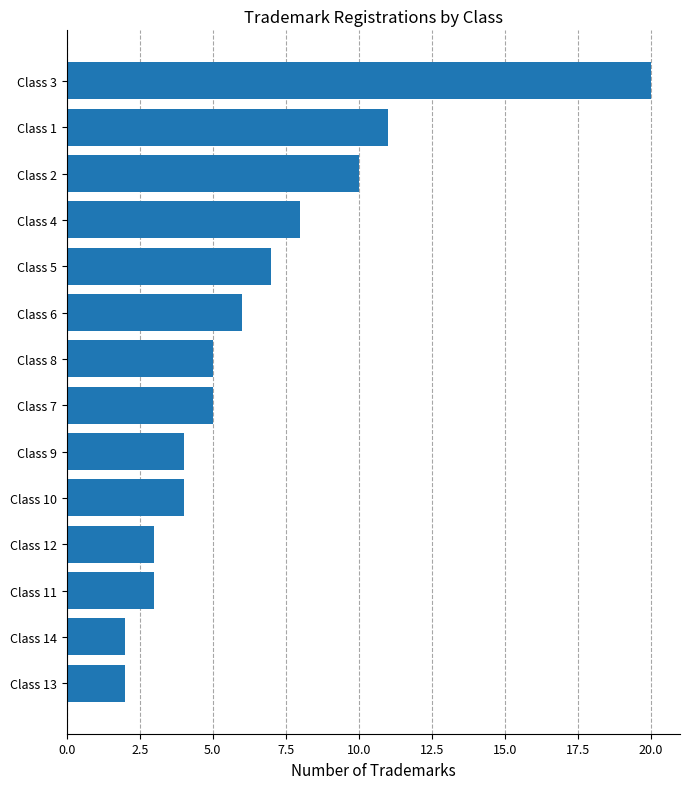

What is the change in value from Class 1 to Class 3?

+9